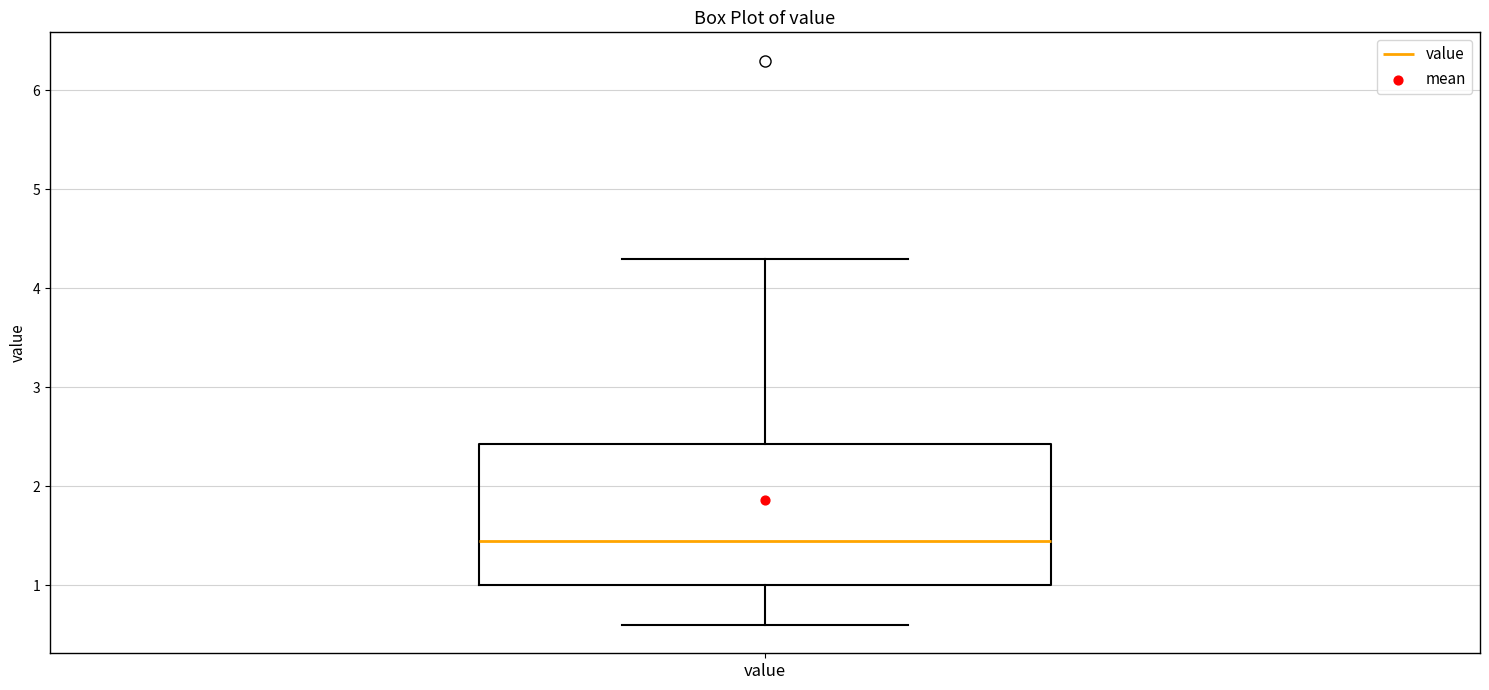

Where is the lower edge of the box for value on the y-axis? The values are not printed on the chart, so give them approximately, as read against the axis.

1.0